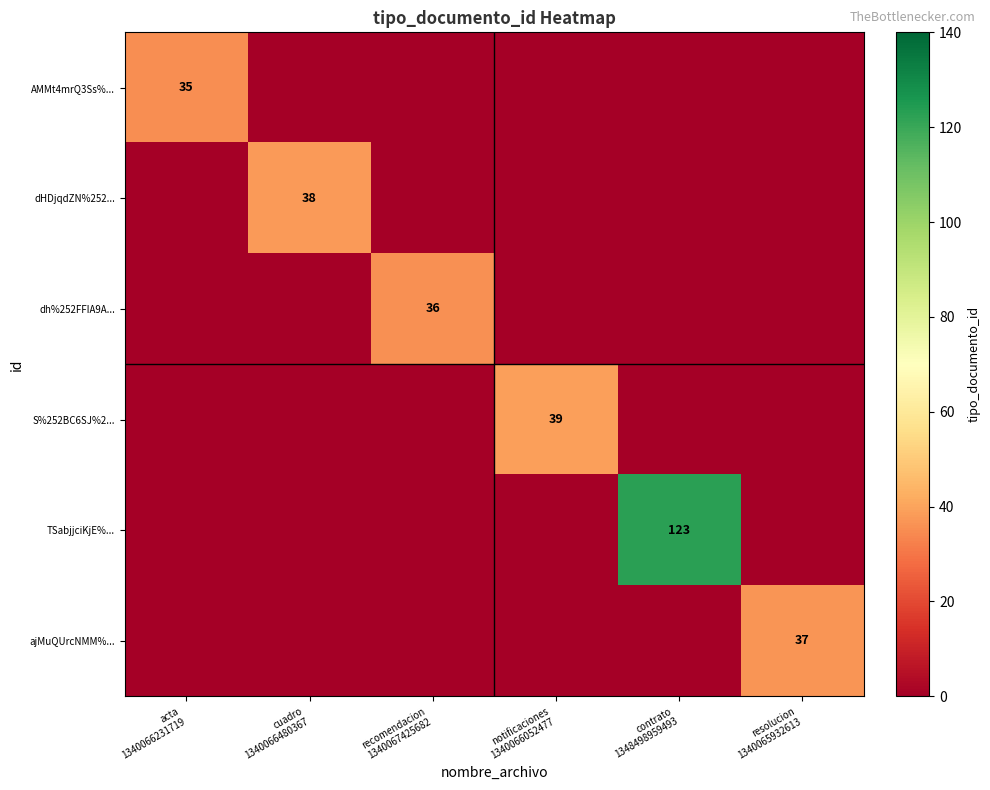

How many data points does each series have?

6